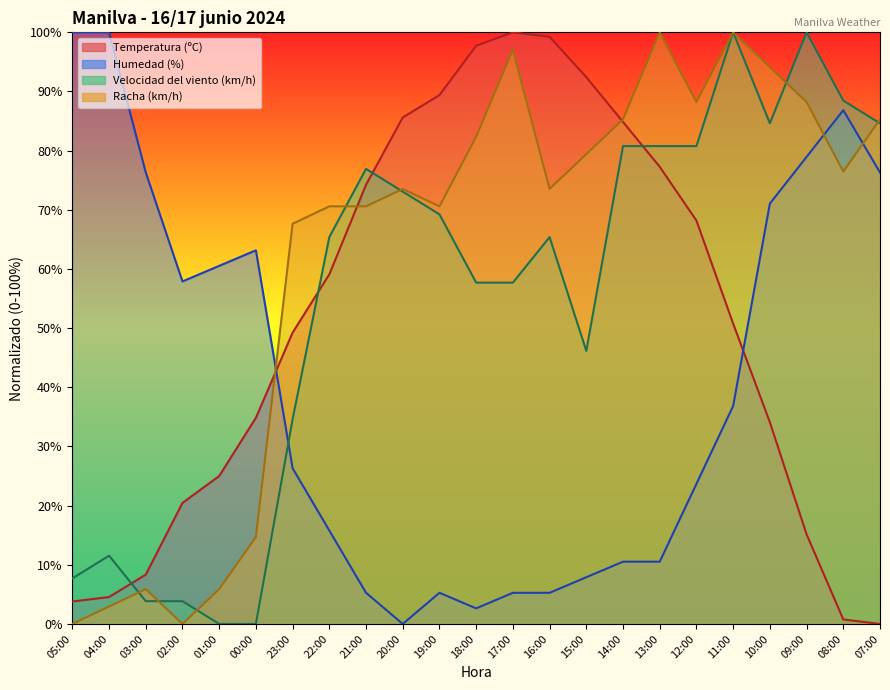

What is the value of the Velocidad del viento (km/h) point at the 18th from the left?

80.8